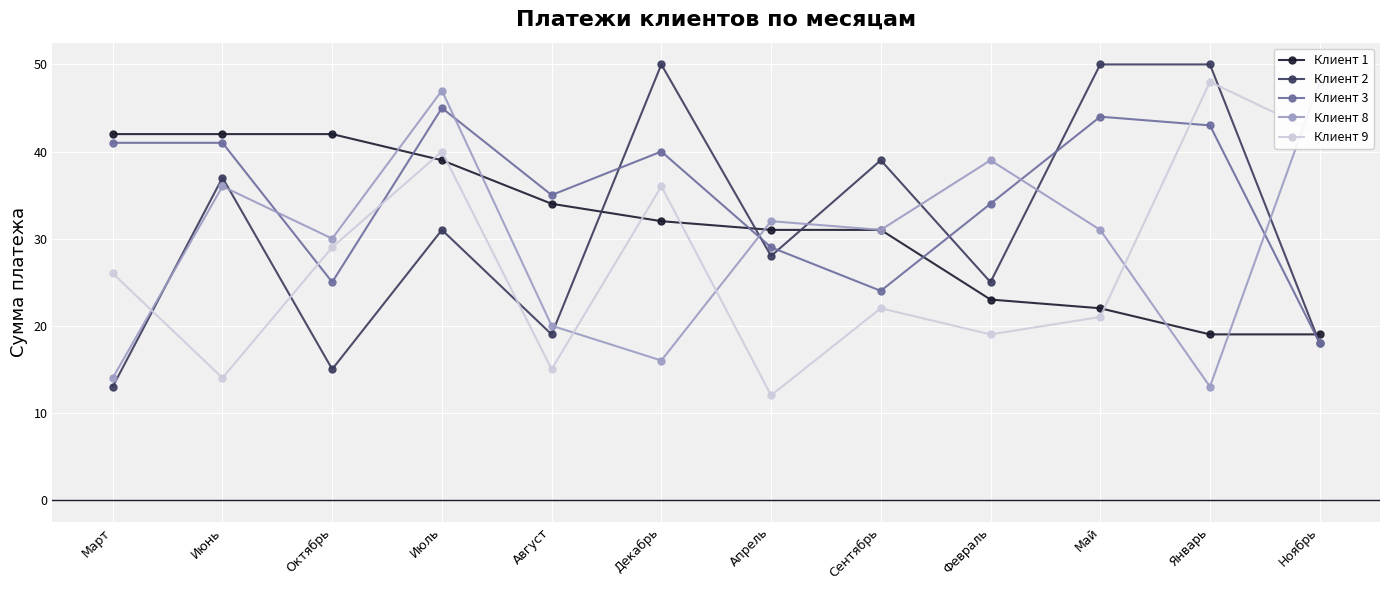

How many interior local peaks does the Клиент 2 series have?

4